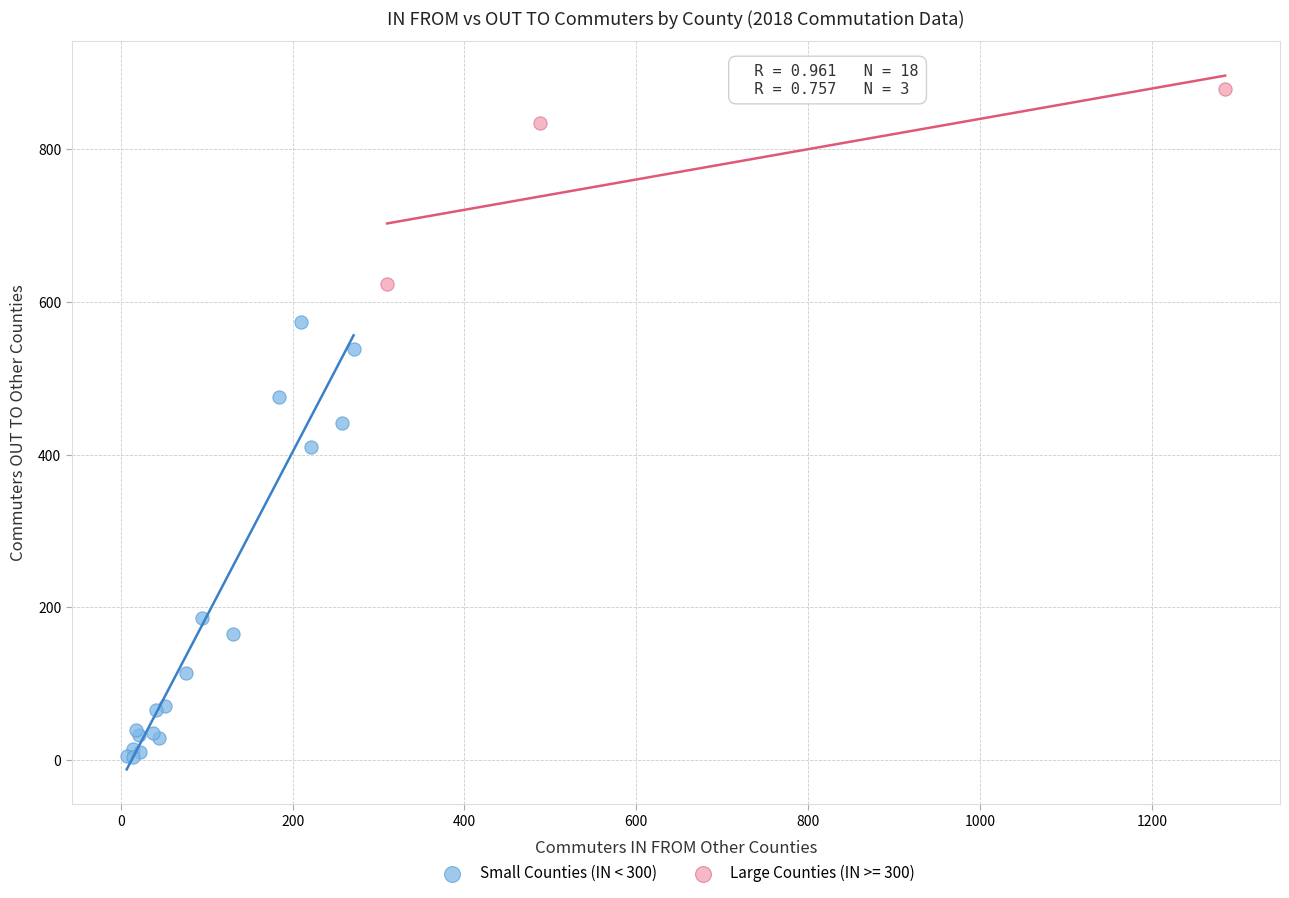

Which series contains the lowest Y value?

Small Counties (IN < 300)